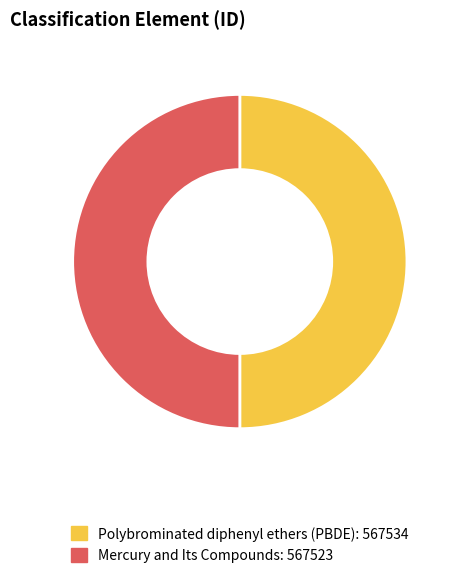

The Mercury and Its Compounds slice represents 50% of the pie. True or false?

True